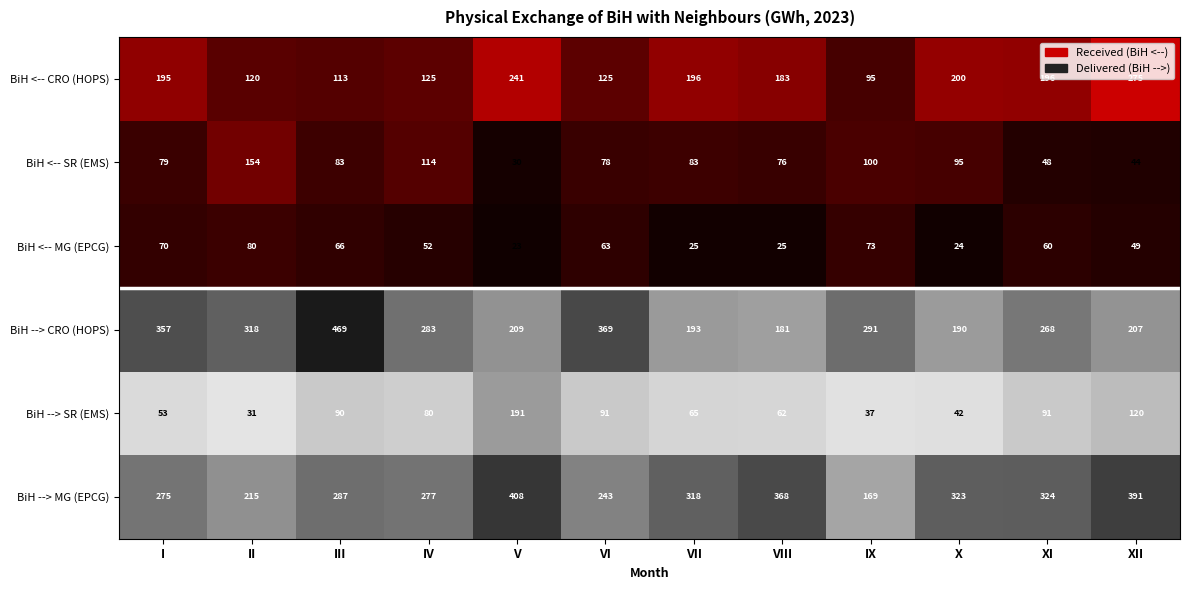

At how many categories does at least one series exceed 362?

5